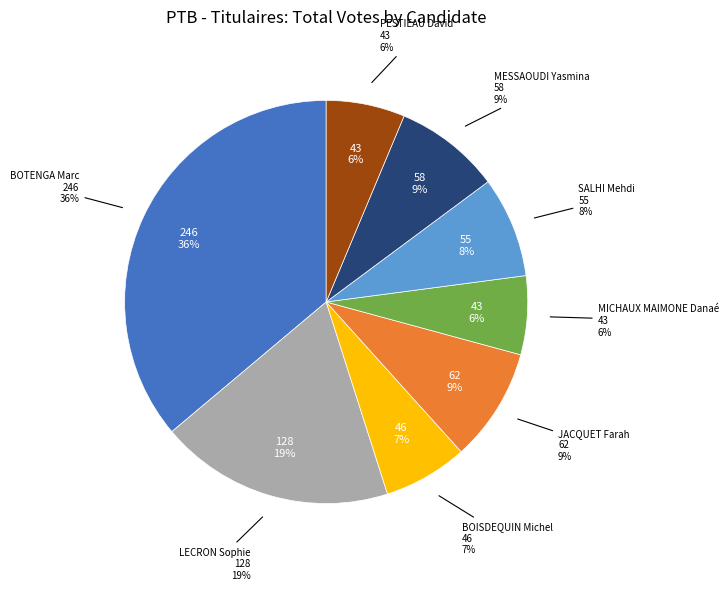

To the nearest percent, what percentage of the pie is BOTENGA Marc?

36%